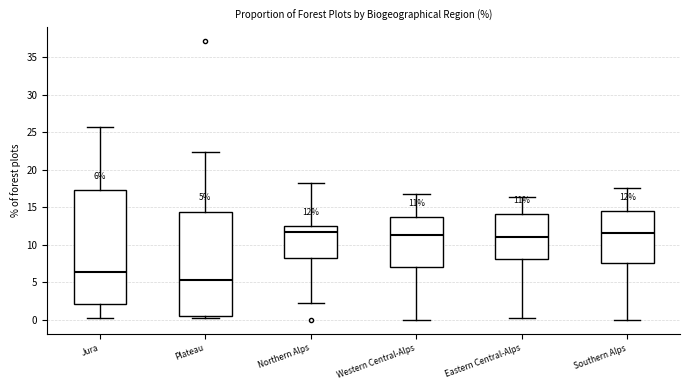

Which box has the lowest median line?

Plateau